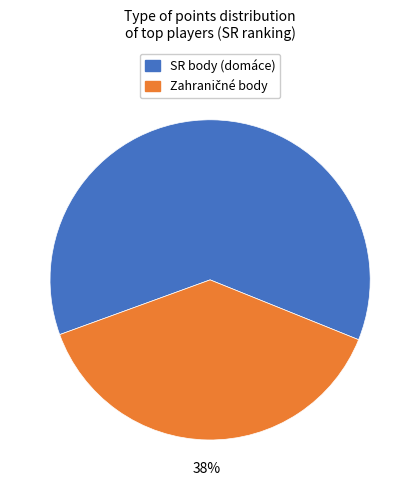

True or false: SR body (domáce) accounts for 50% of the total.

False